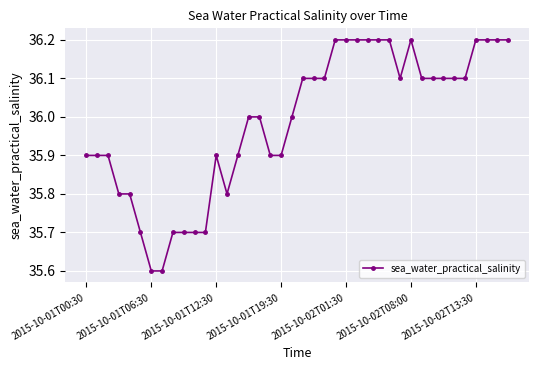

What is the minimum value shown in the chart?

35.6